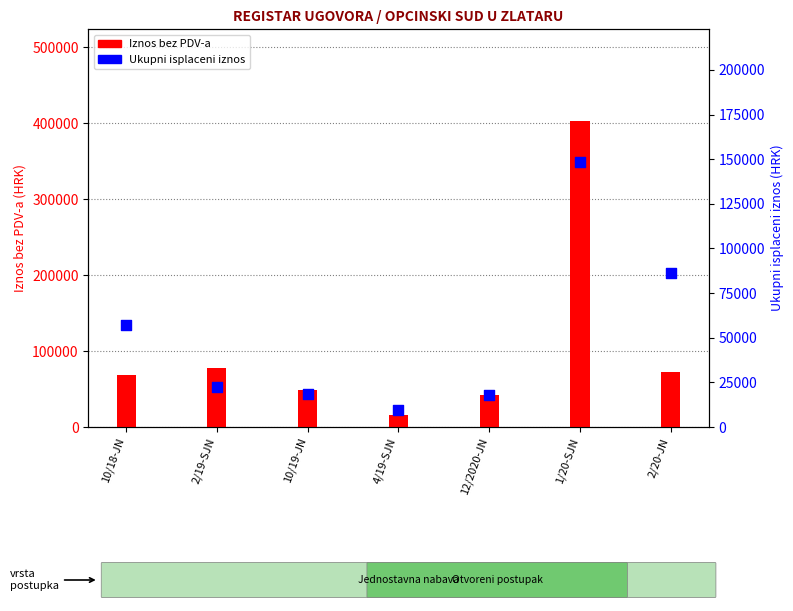

Which series contains the lowest Y value?

Ukupni isplaceni iznos